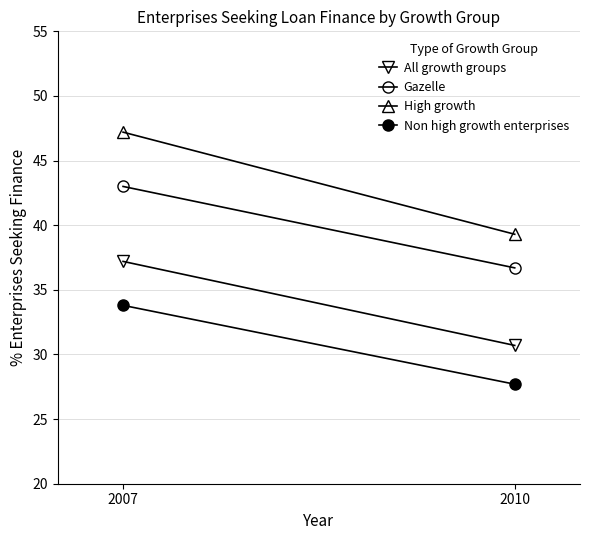

Is the value of Non high growth enterprises at 2010 greater than the value of High growth at 2007?

No